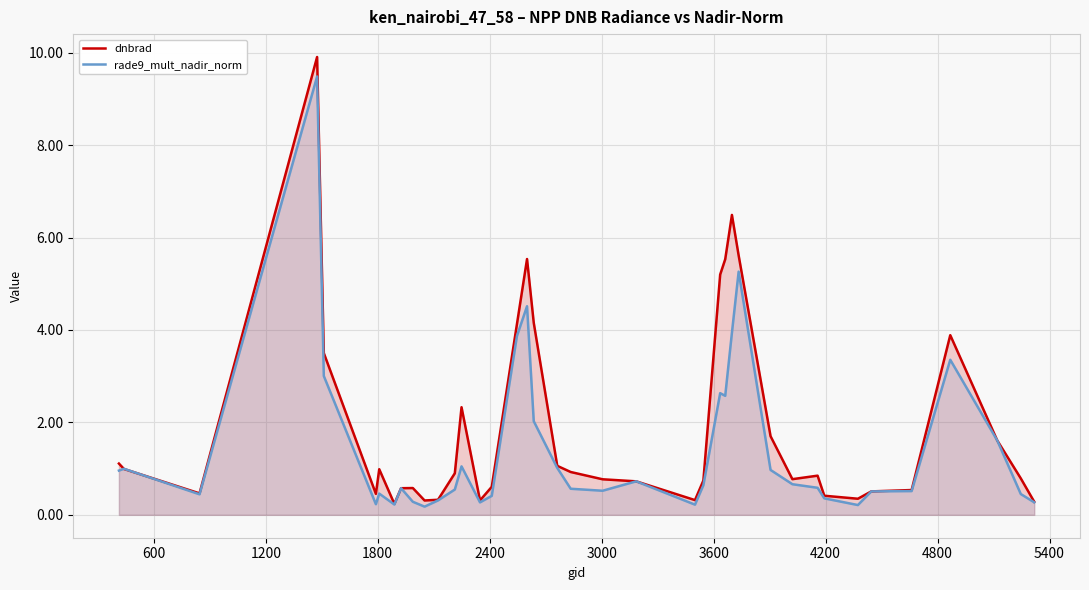

Count the number of categories in the chart.

40